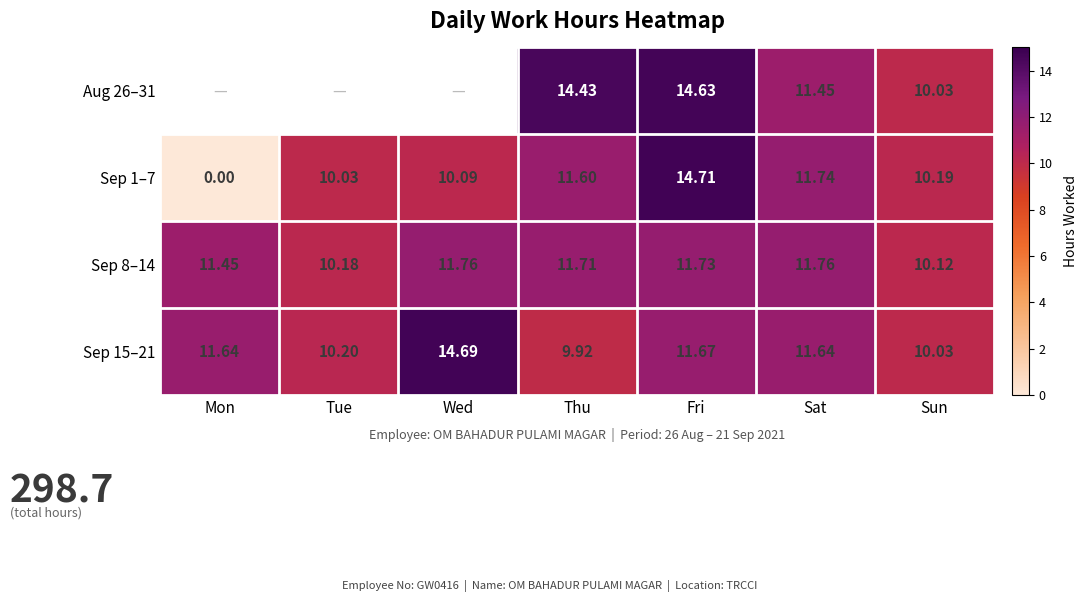

What value does the Sep 1–7 series have at Sat?

11.7